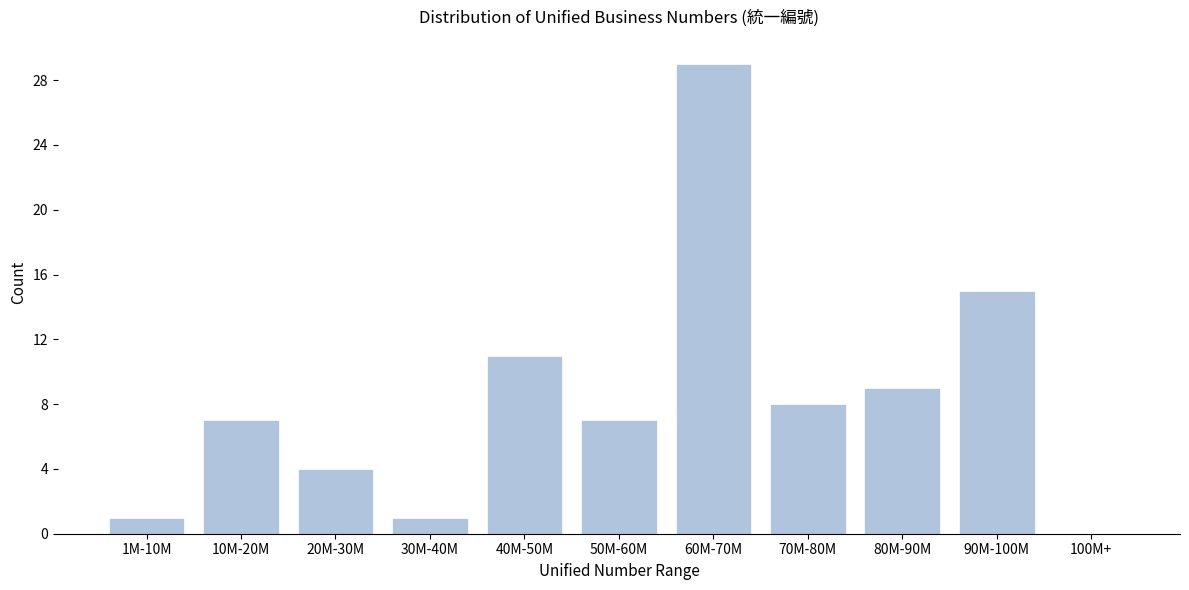

Reading left to right, transcribe all the data shown in this chart.

1M-10M=1	10M-20M=7	20M-30M=4	30M-40M=1	40M-50M=11	50M-60M=7	60M-70M=29	70M-80M=8	80M-90M=9	90M-100M=15	100M+=0